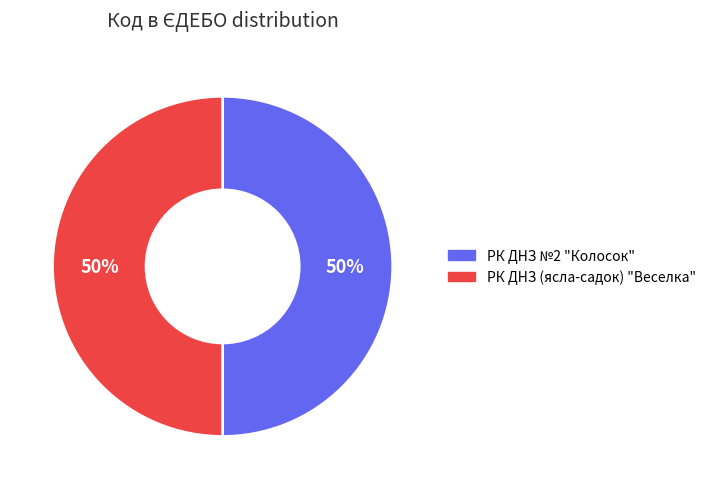

To the nearest percent, what is the average slice percentage?

50%